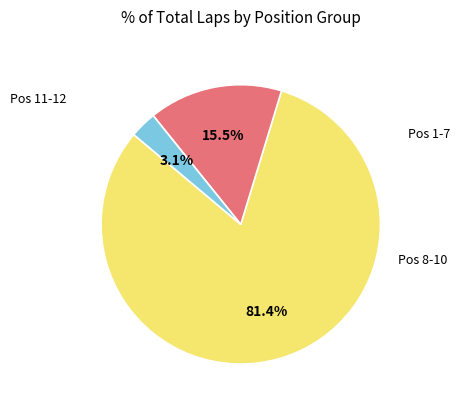

How many slices are in this pie chart?

3